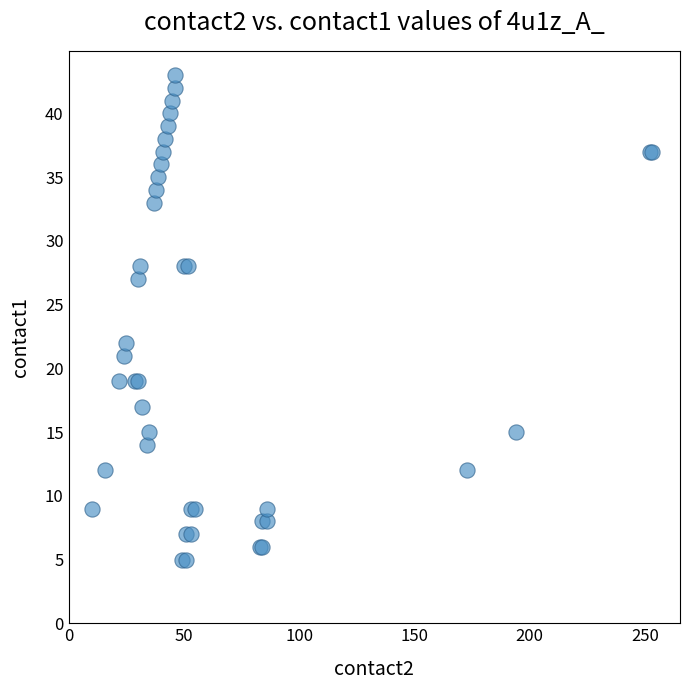

What Y value in the scatter plot is closest to 24?

22